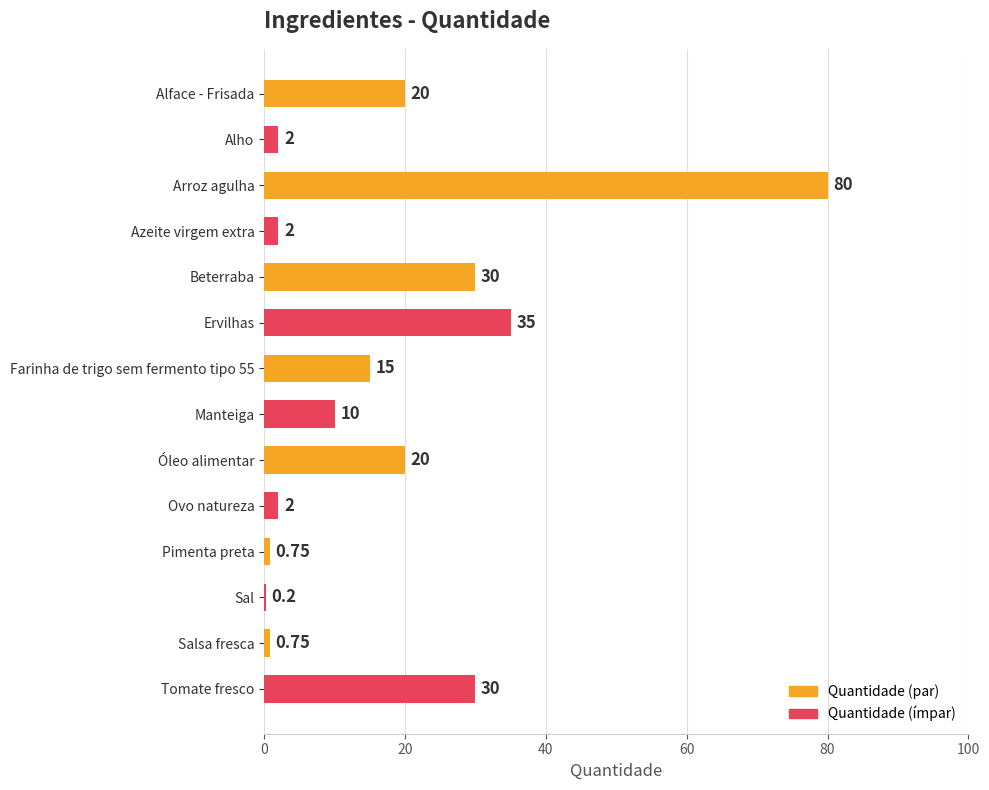

Which label corresponds to the largest value in the chart?

Arroz agulha